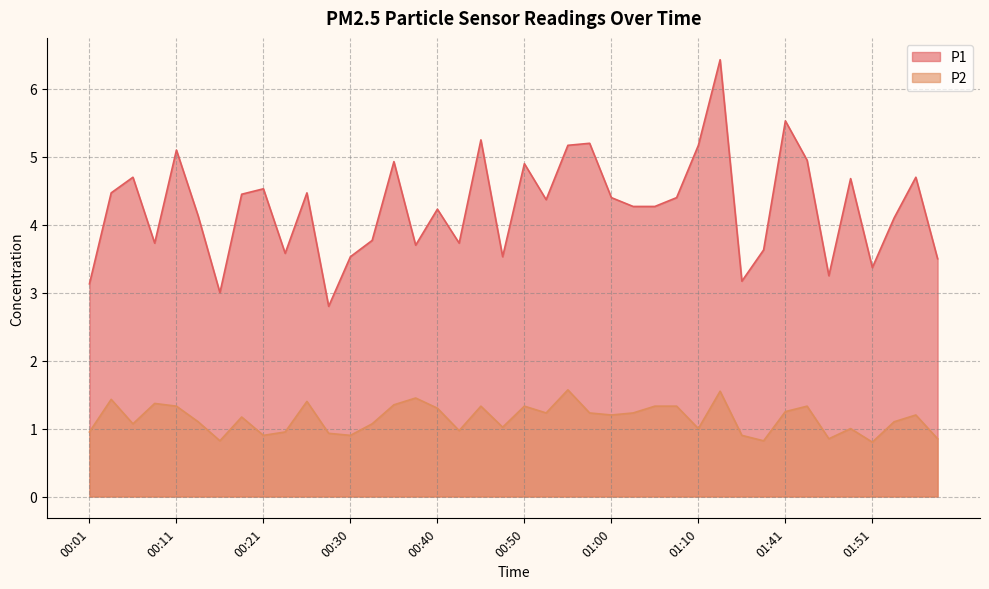

What is the label of the 30th point from the left?

01:18